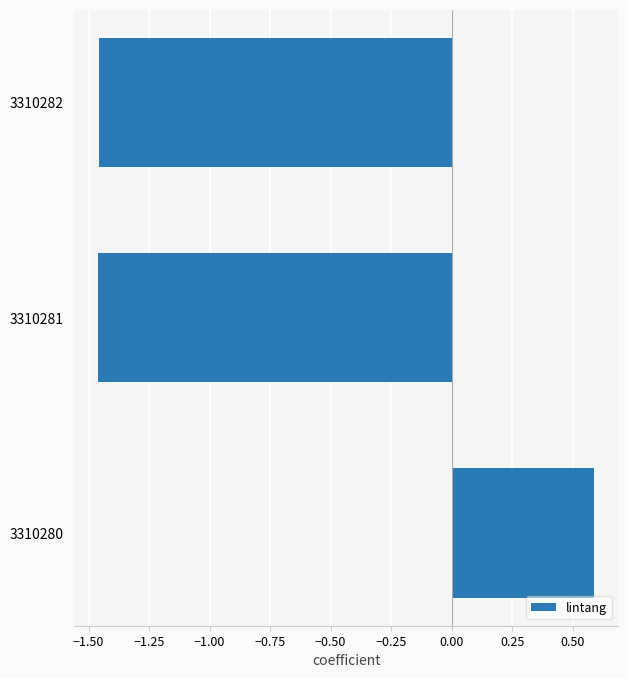

How many values are above zero?

1